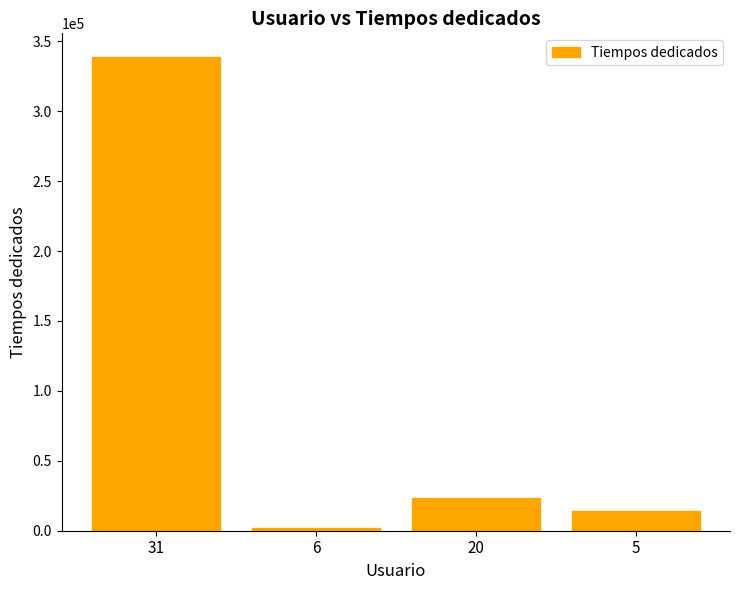

What is the change in value from 20 to 5?

-9000